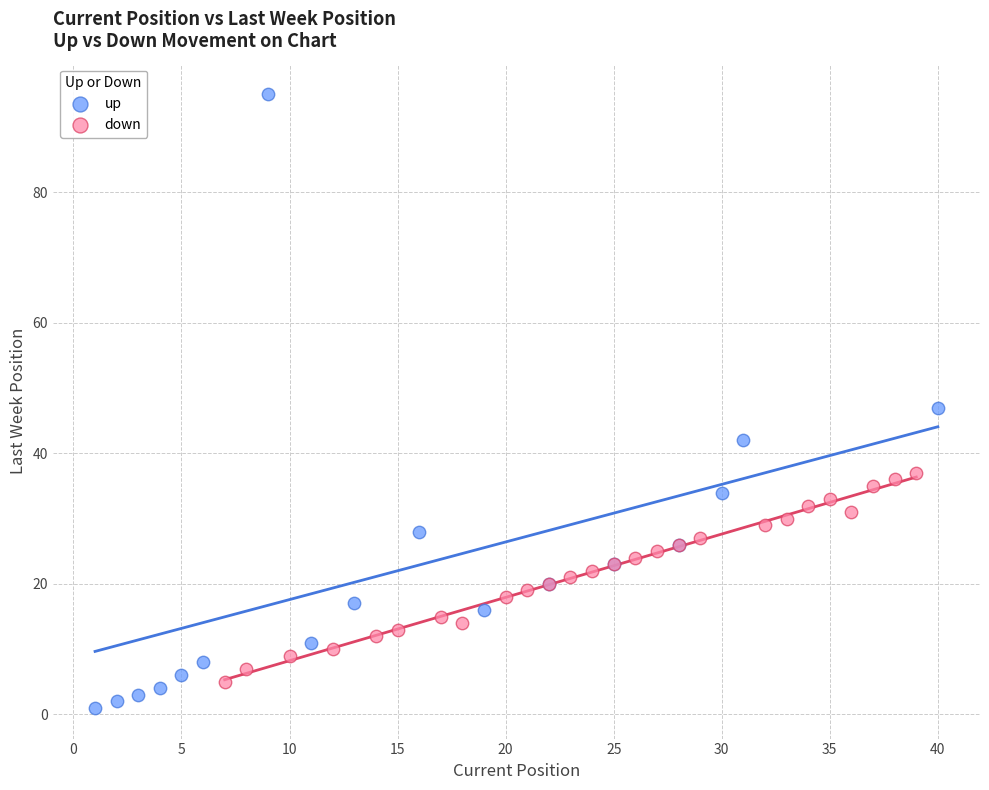

Which series has the largest Y range (max minus min)?

up